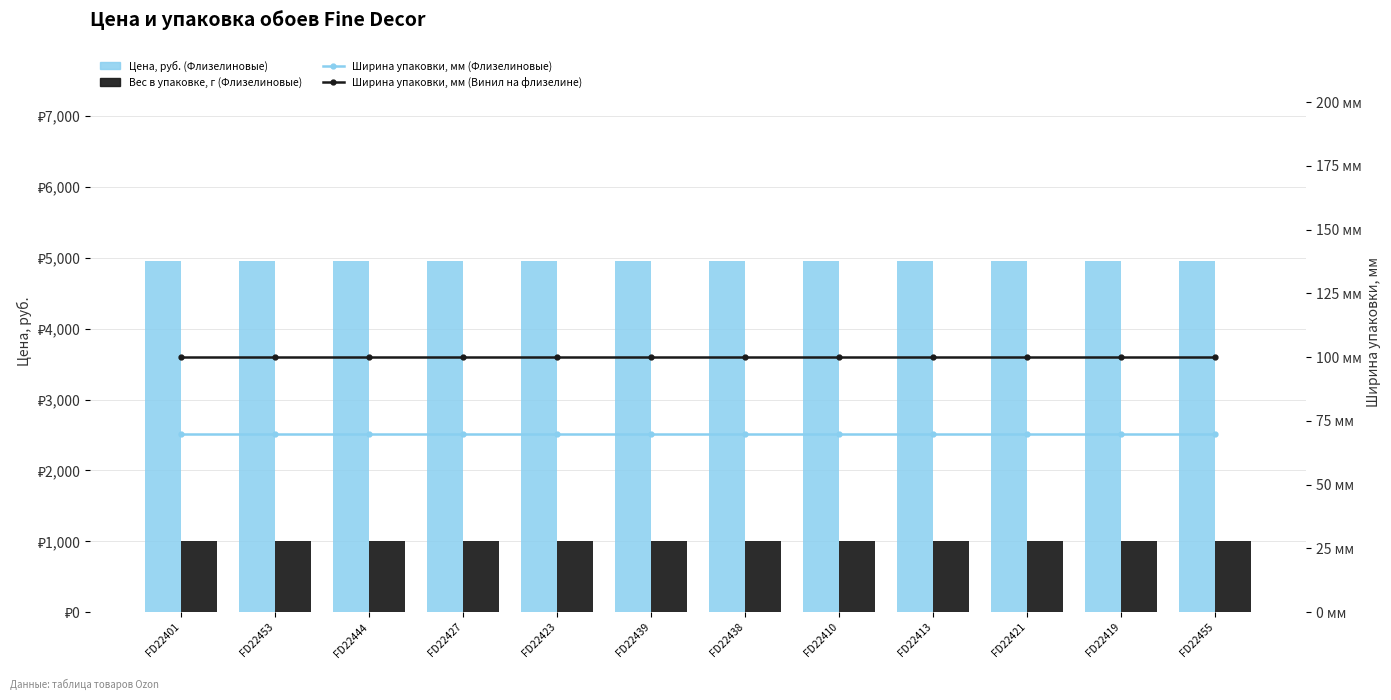

Reading right to left, list all the values displayed in this chart.

Цена, руб. (Флизелиновые): 4950	4950	4950	4950	4950	4950	4950	4950	4950	4950	4950	4950
Вес в упаковке, г (Флизелиновые): 1000	1000	1000	1000	1000	1000	1000	1000	1000	1000	1000	1000
Ширина упаковки, мм (Флизелиновые): 70	70	70	70	70	70	70	70	70	70	70	70
Ширина упаковки, мм (Винил на флизелине): 100	100	100	100	100	100	100	100	100	100	100	100